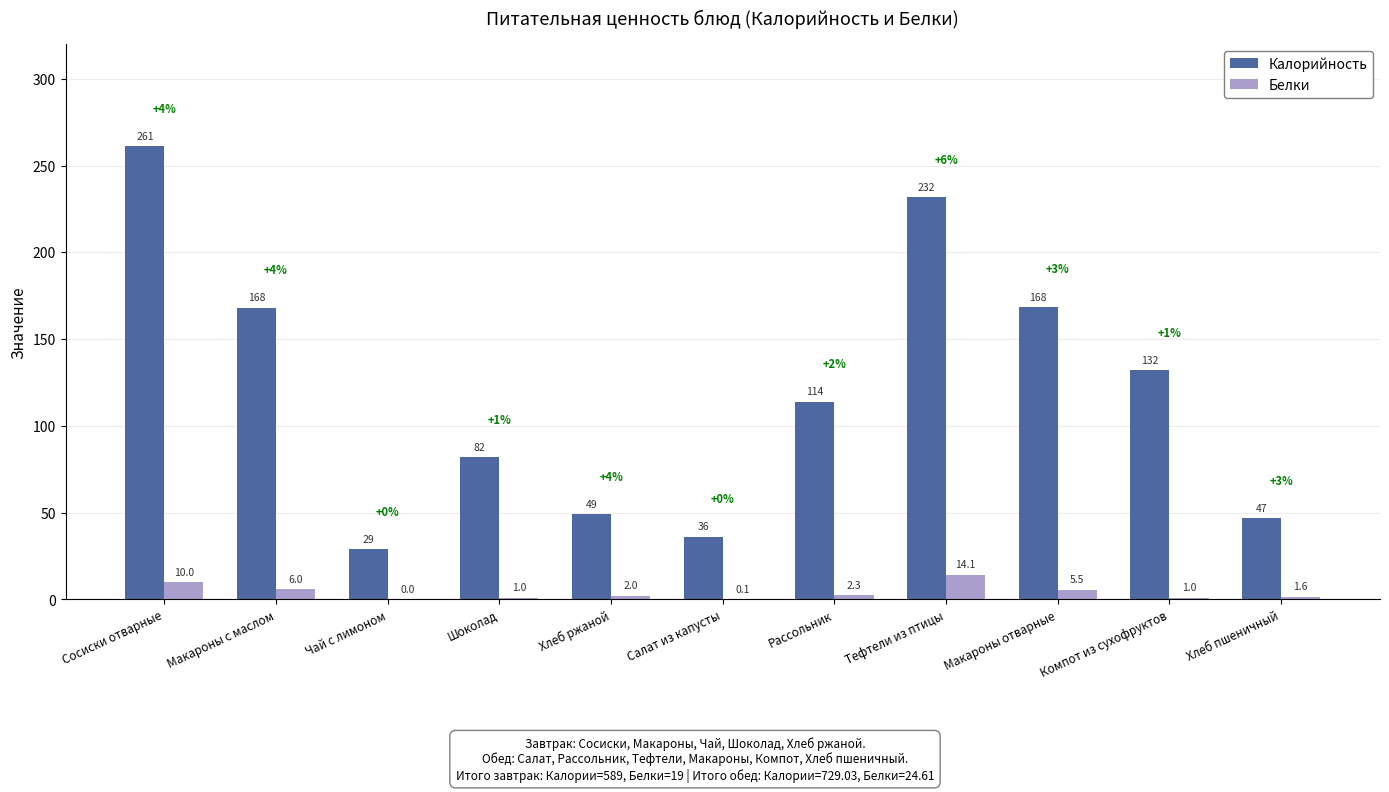

Count the number of data series in this chart.

2